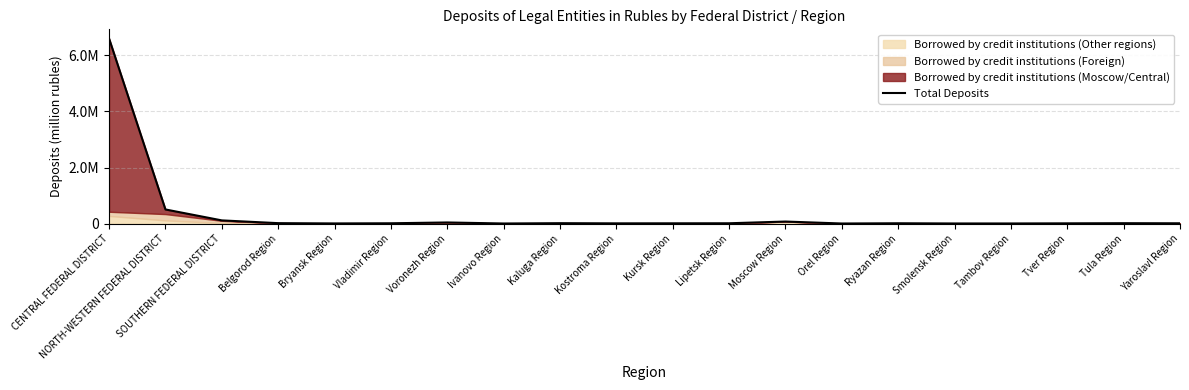

What is the greatest value displayed?

6600024